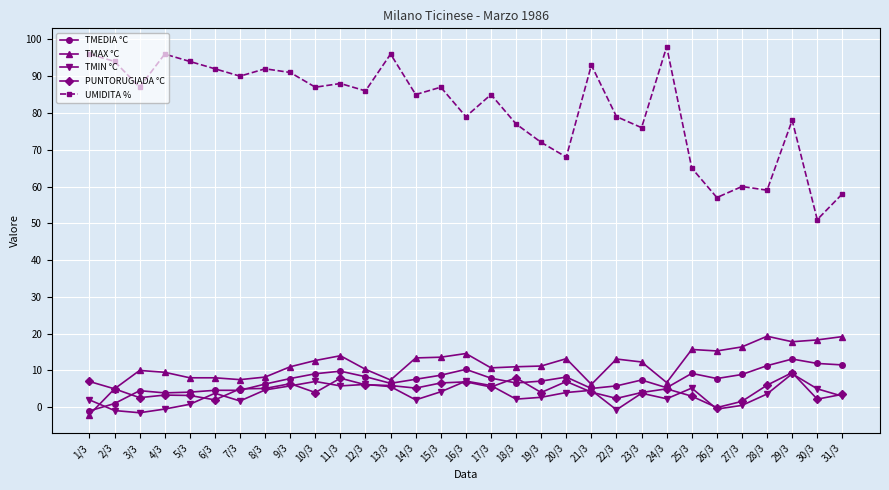

True or false: TMEDIA °C has a value of 1.9 at 17/3.

False